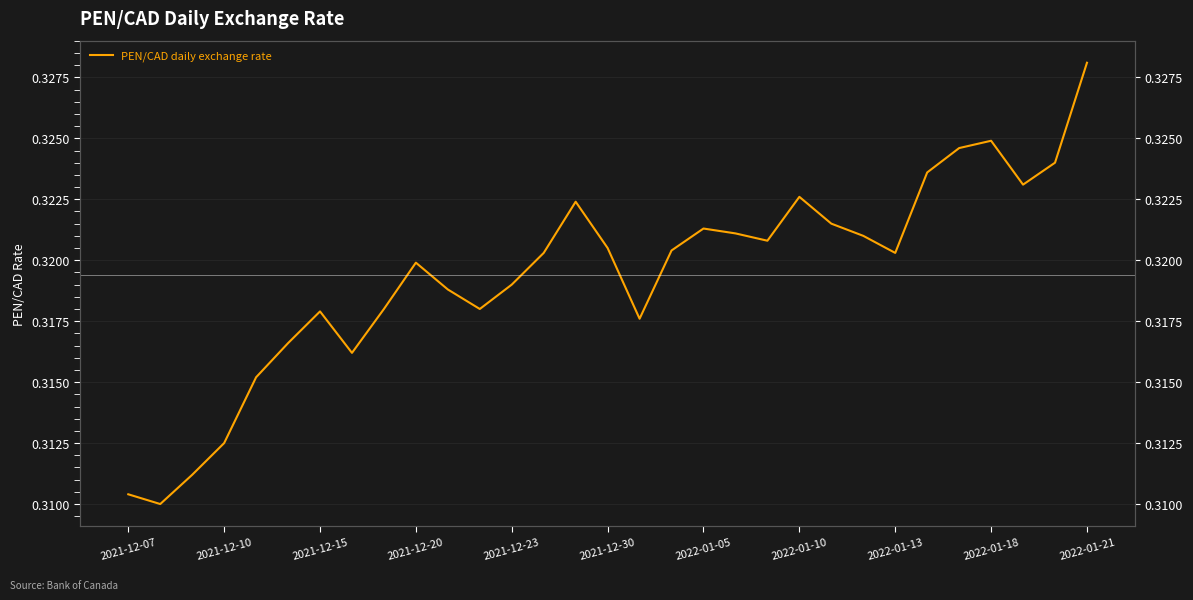

What is the greatest value displayed?

0.3